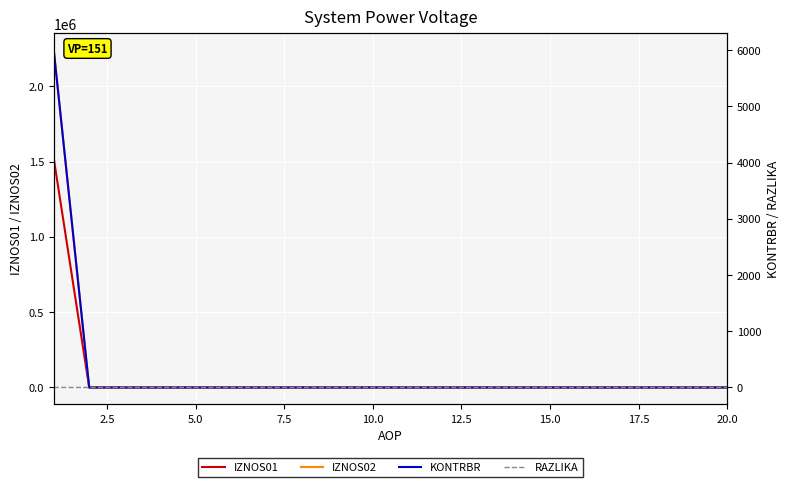

At how many categories does at least one series exceed 1657428?

1